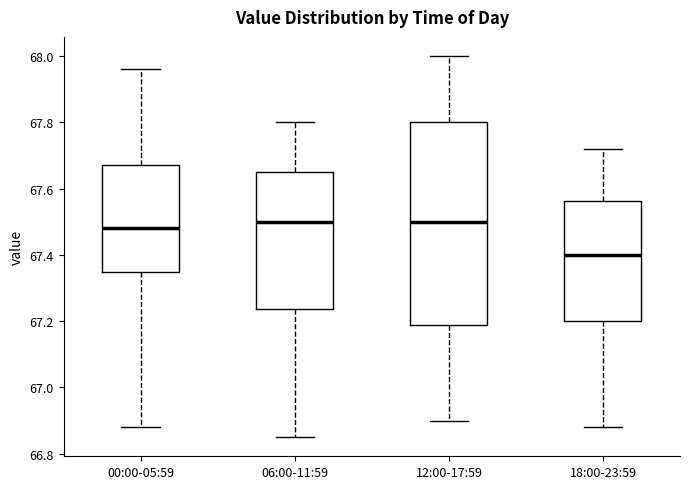

Where is the lower edge of the box for 18:00-23:59 on the y-axis? The values are not printed on the chart, so give them approximately, as read against the axis.

67.20